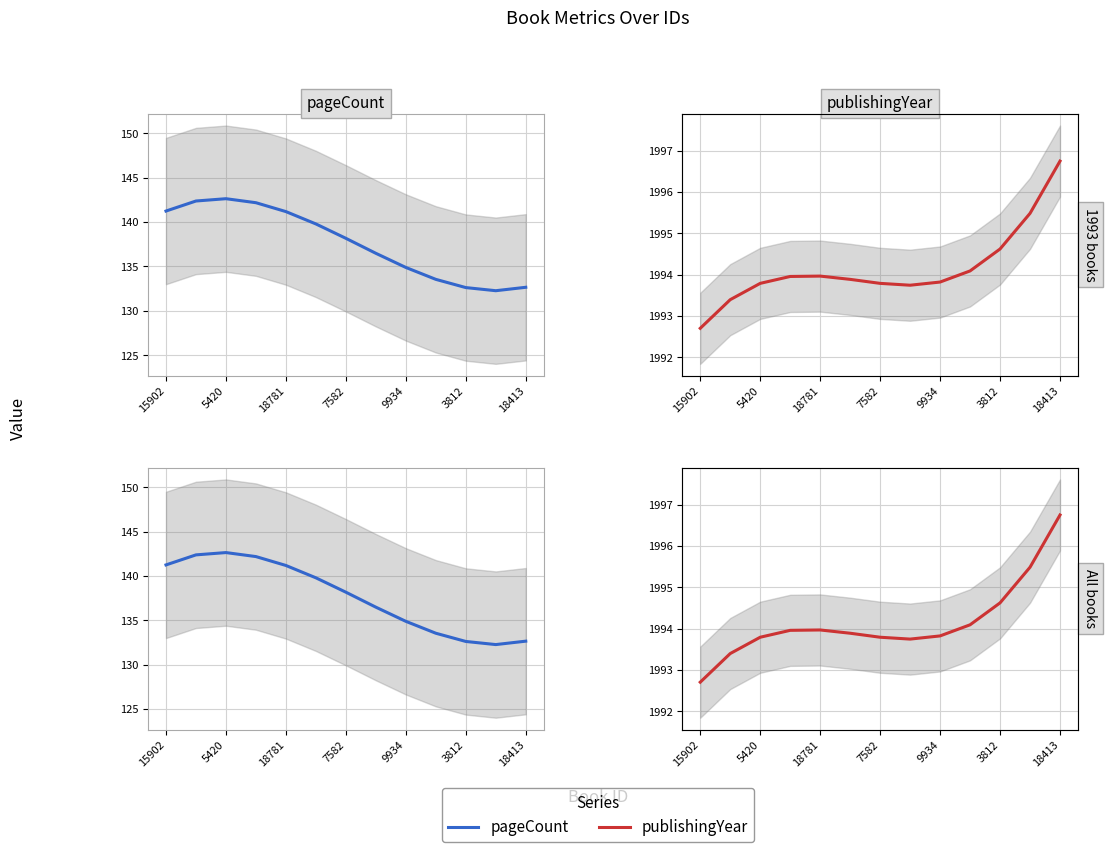

What is the value of the pageCount point at the 6th from the left?

139.8